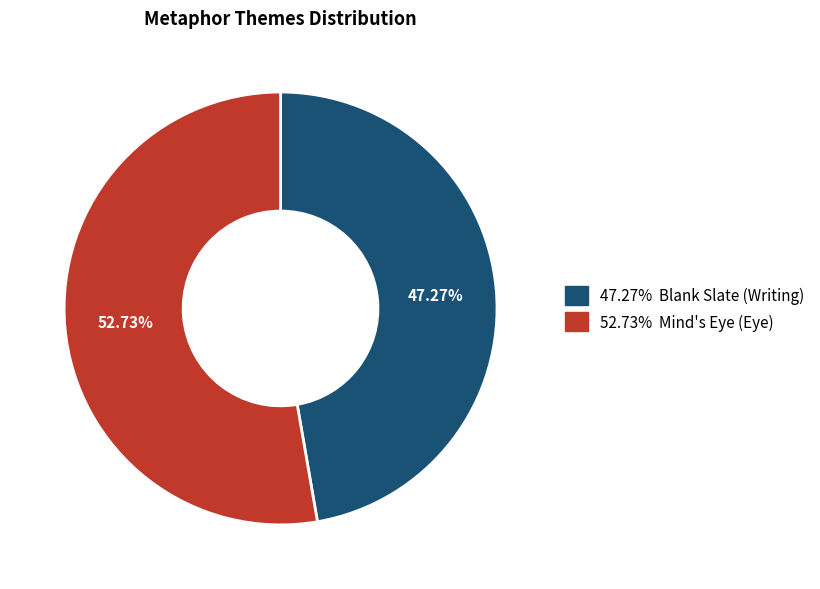

Is there a majority slice in this chart?

Yes